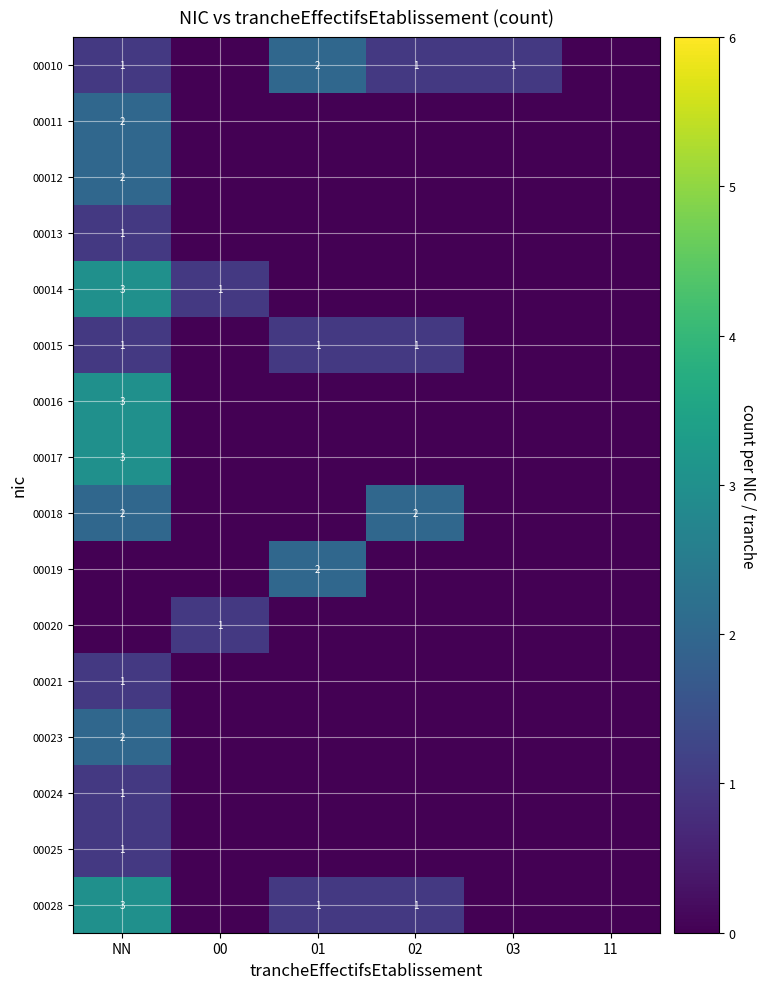

Is the value of 00025 at 02 greater than the value of 00016 at 00?

No